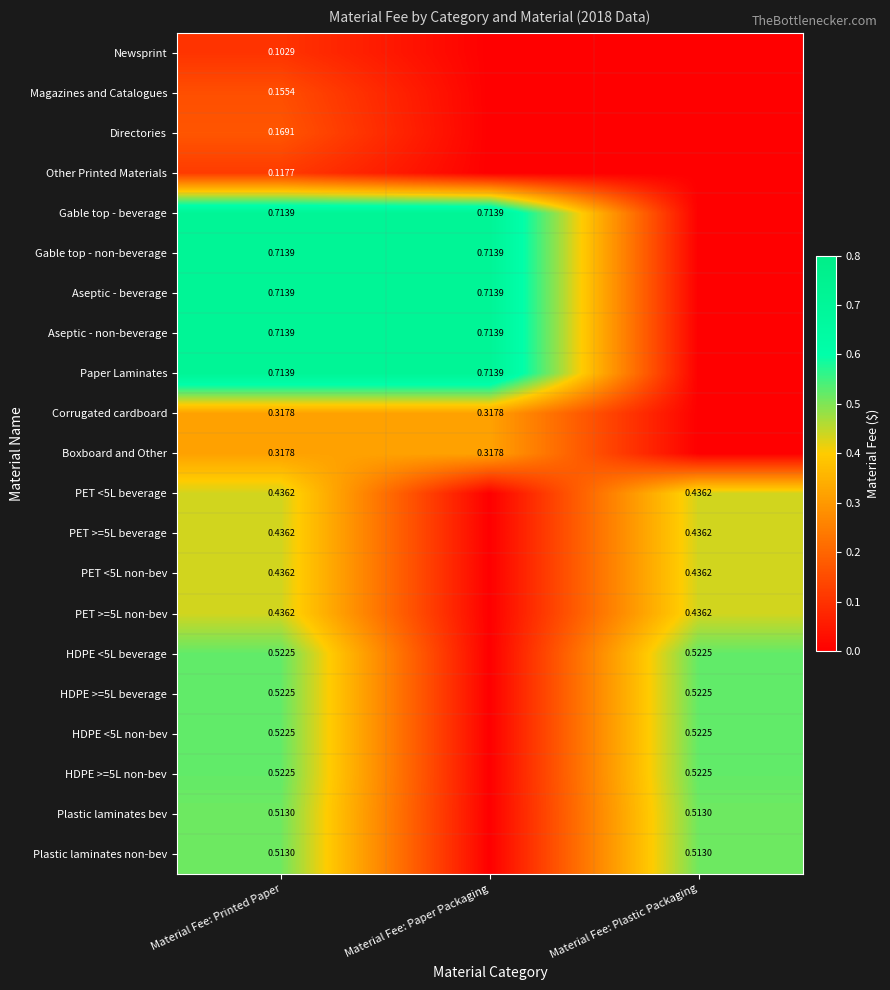

The Plastic laminates bev series shows 0.5 at Material Fee: Printed Paper. True or false?

True